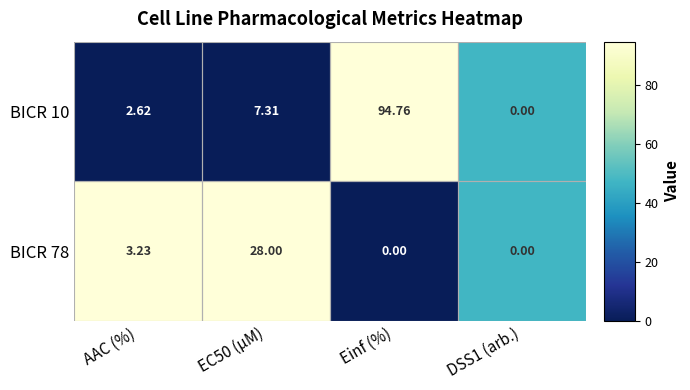

Which category has the highest value in the BICR 10 series?

Einf (%)